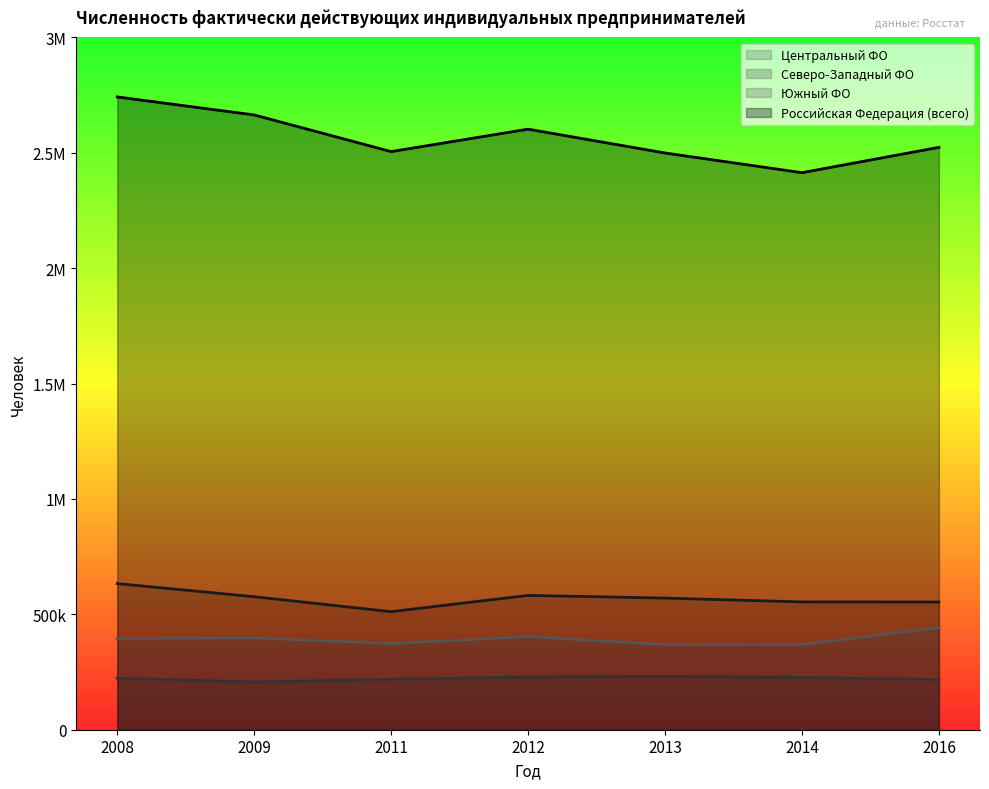

The value of Центральный ФО at 2008 is 633244.7. True or false?

True